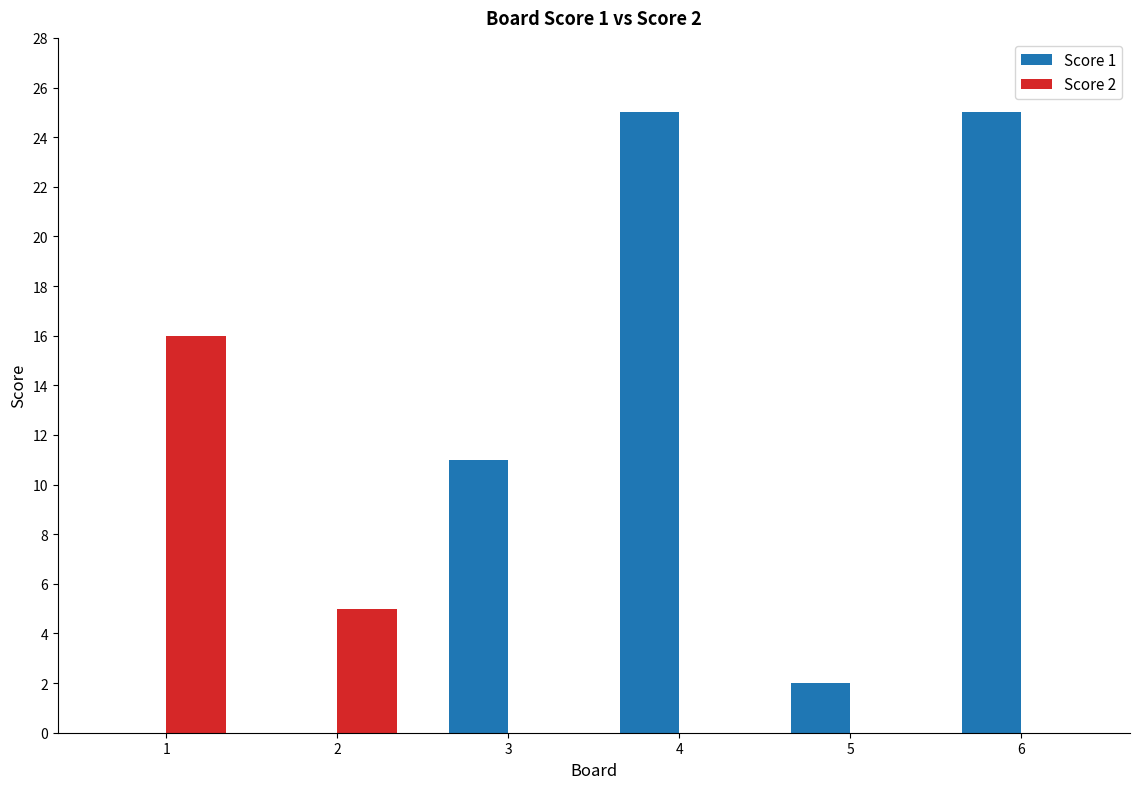

Are the bars horizontal?

No